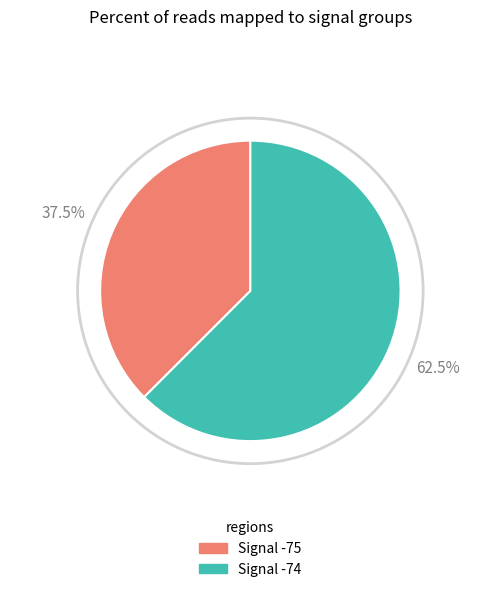

Which category has the biggest portion of the pie?

Signal -74